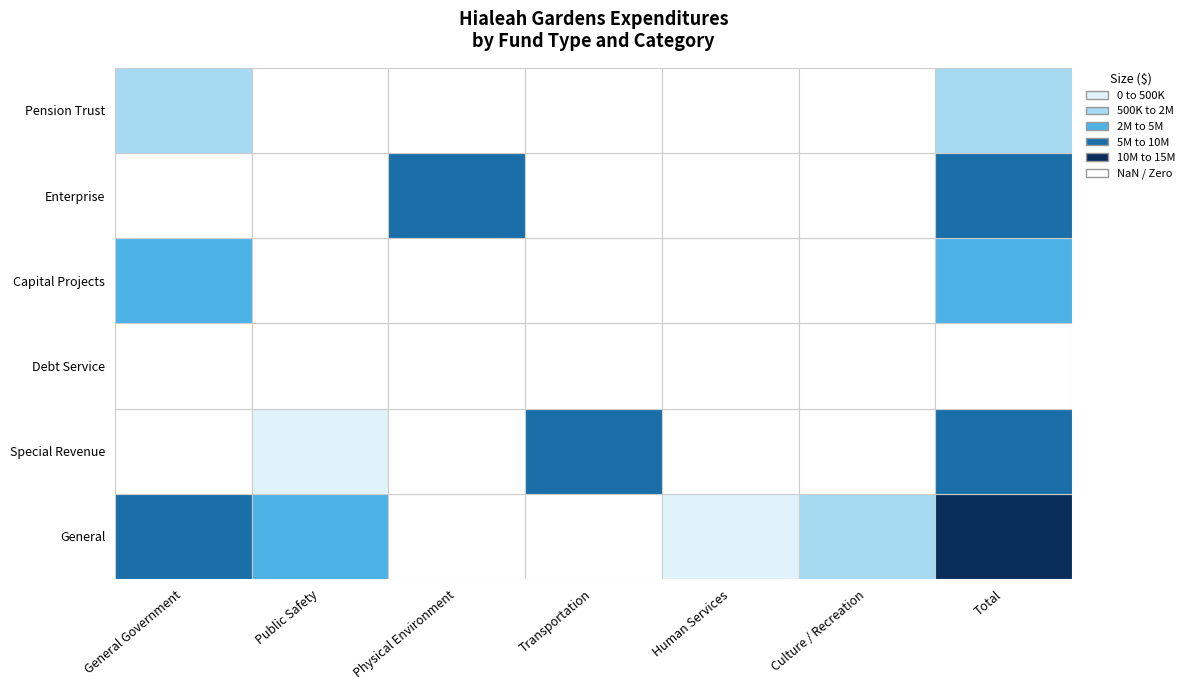

Reading left to right, list all the values displayed in this chart.

General: 5939582	4546855	0	0	465219	1203935	12155591
Special Revenue: 0	20877	0	8902865	0	0	8923742
Debt Service: 0	0	0	0	0	0	0
Capital Projects: 2191301	0	0	0	0	0	2191301
Enterprise: 0	0	5273420	0	0	0	5273420
Pension Trust: 905662	0	0	0	0	0	905662